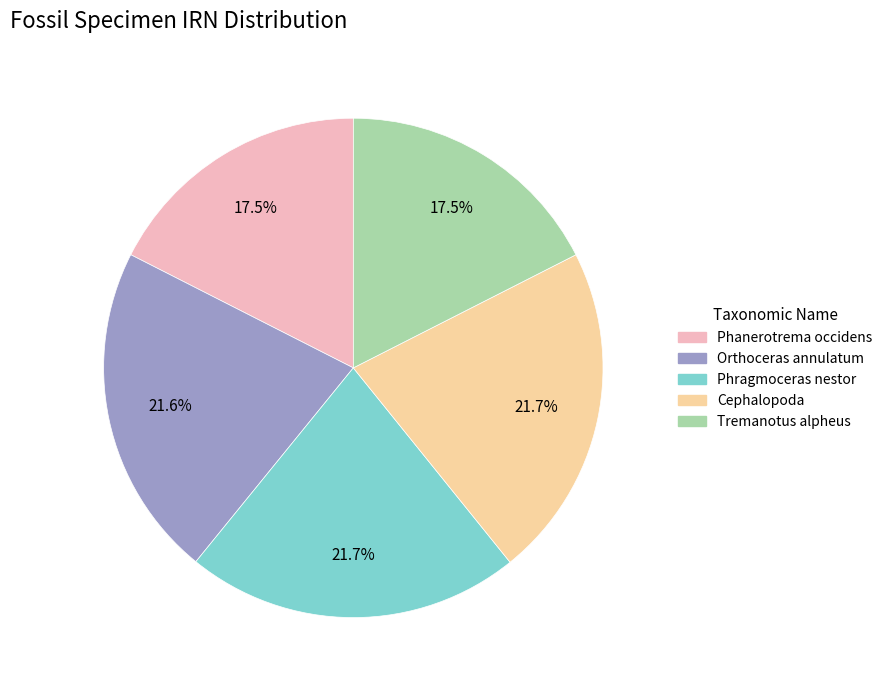

What portion of the pie excludes Phragmoceras nestor?

78.3%